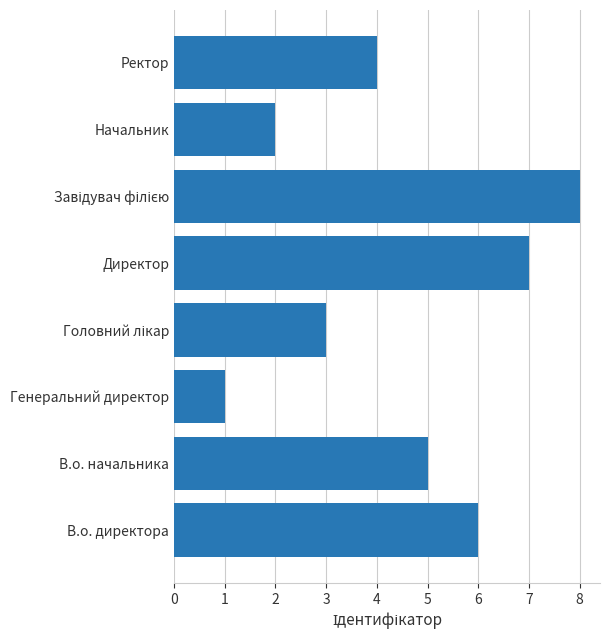

The value at Директор is 7. True or false?

True